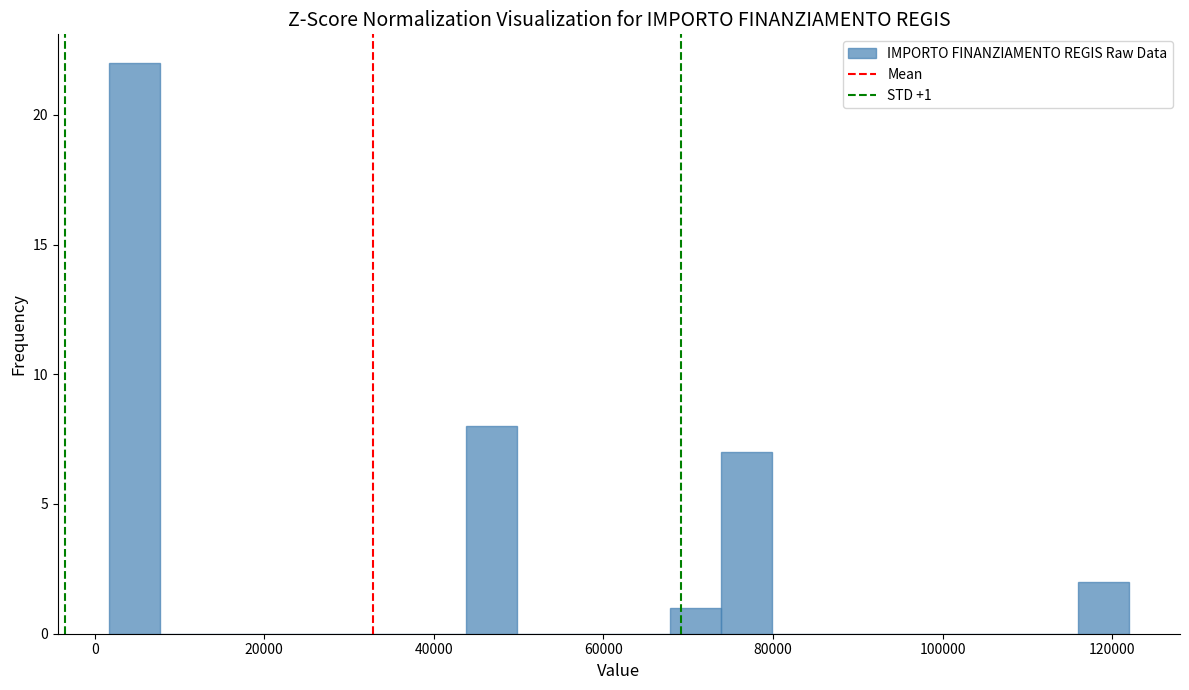

Around what value on the x-axis is the tallest bar? Give the approximate position of its centre, as read against the axis.

4000